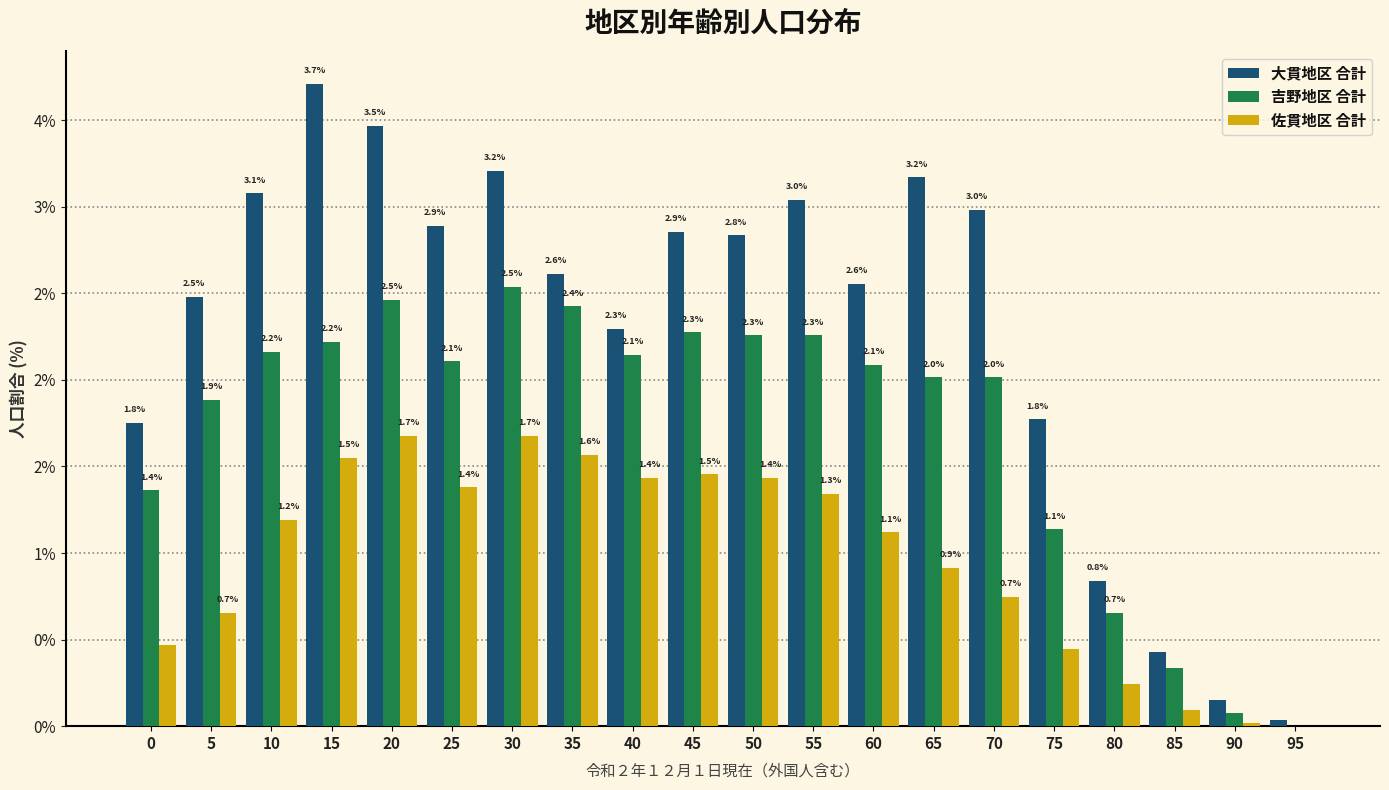

Does the chart contain stacked bars?

No